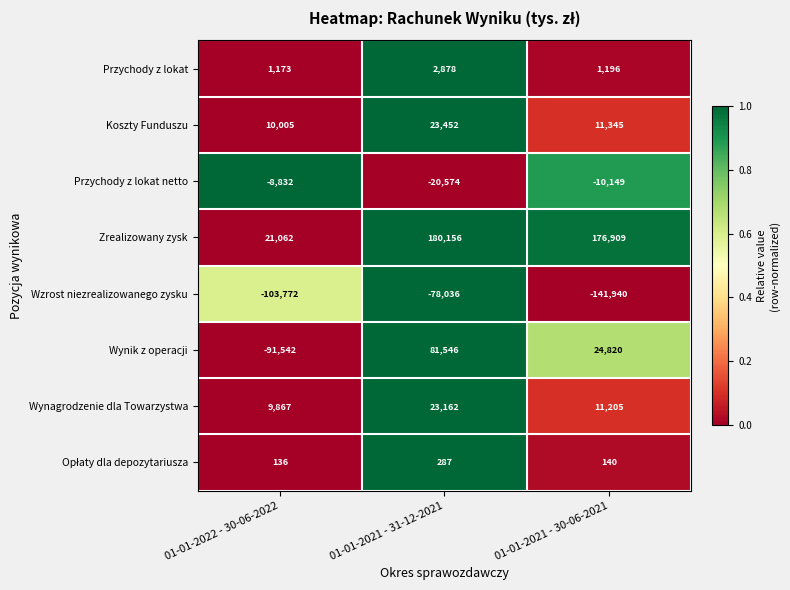

Rank the categories by Przychody z lokat netto value from highest to lowest.

01-01-2022 - 30-06-2022, 01-01-2021 - 30-06-2021, 01-01-2021 - 31-12-2021